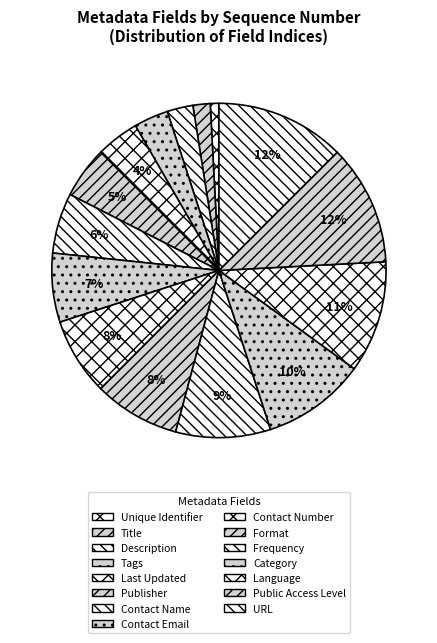

True or false: Unique Identifier accounts for 15% of the total.

False